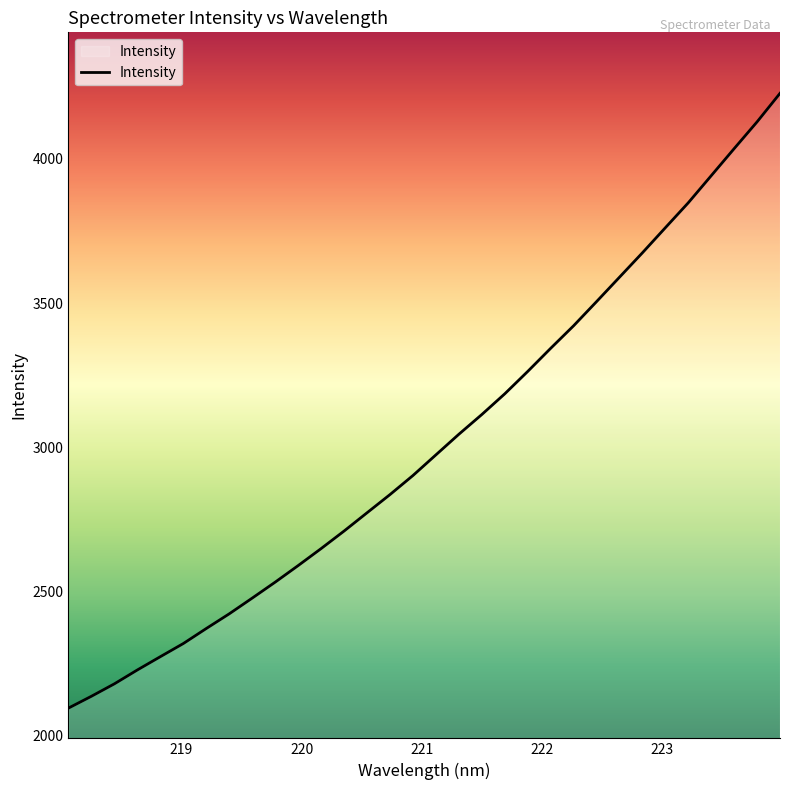

What is the difference between the maximum and minimum values?

2130.8